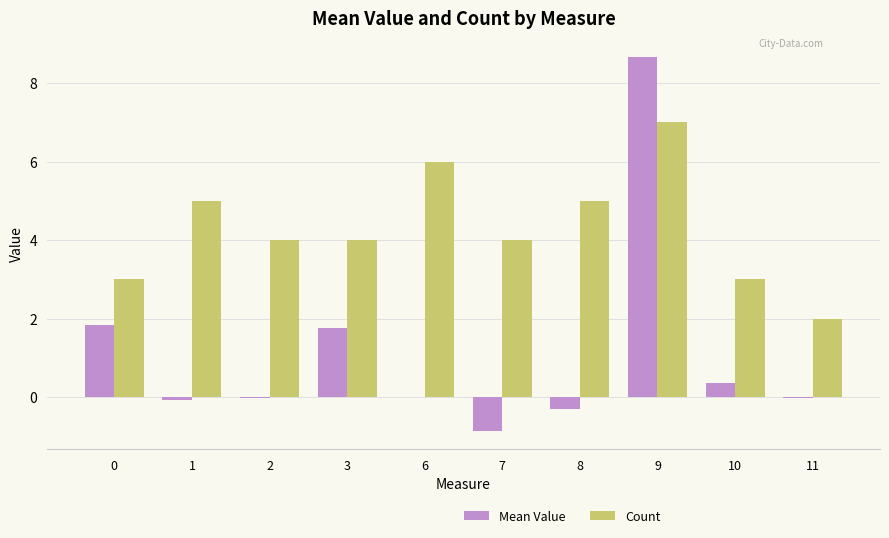

What is the sum of the Count values at 0 and 3?

7.0